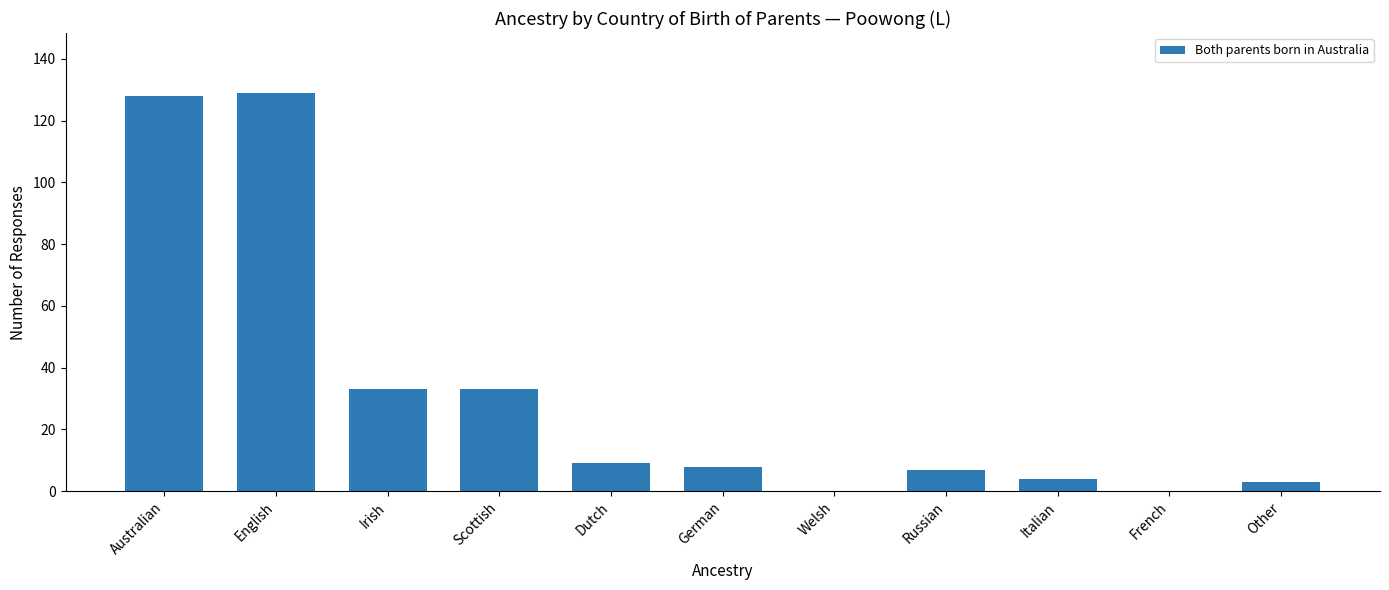

True or false: the data shows 9 at Dutch.

True